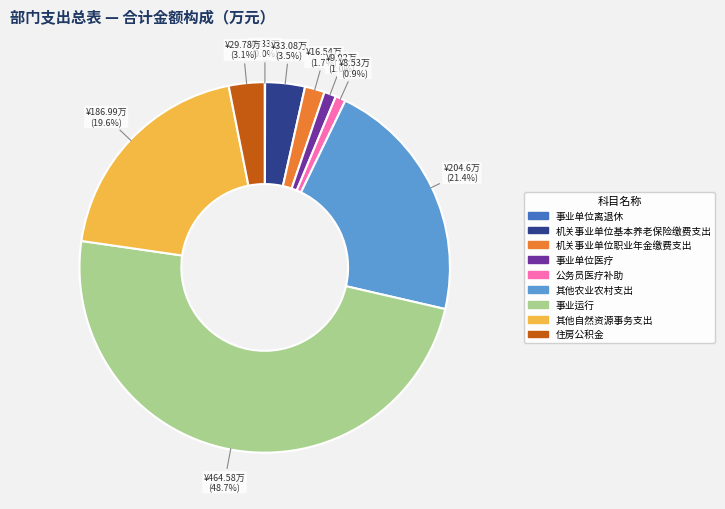

To the nearest percent, what is the average slice percentage?

11%